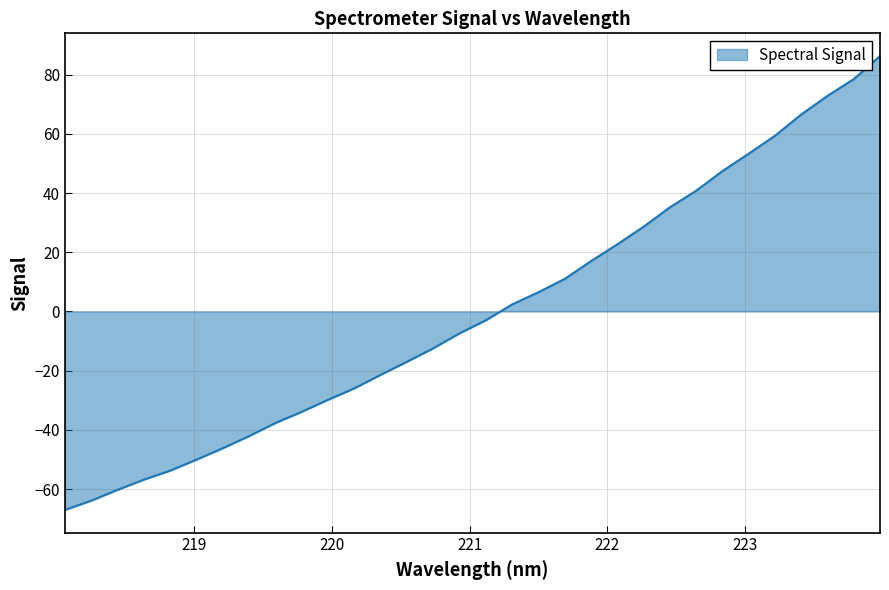

What is the difference between the maximum and minimum values?

153.4